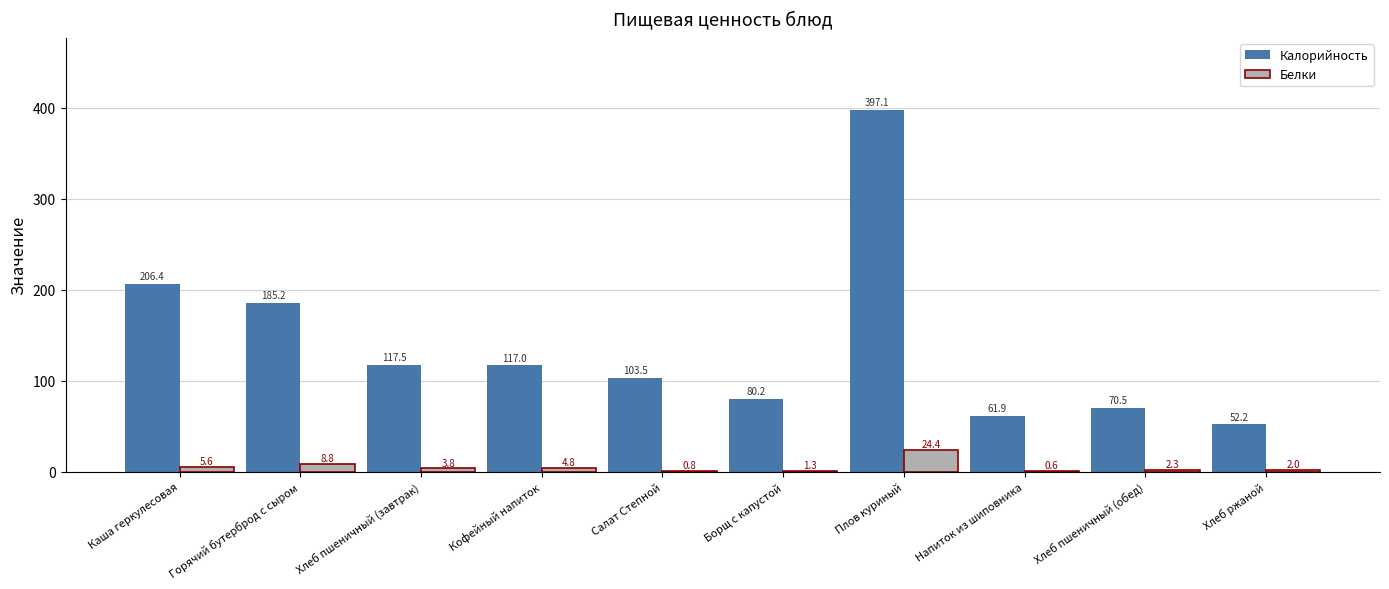

What is the sum of all Калорийность values?

1391.5